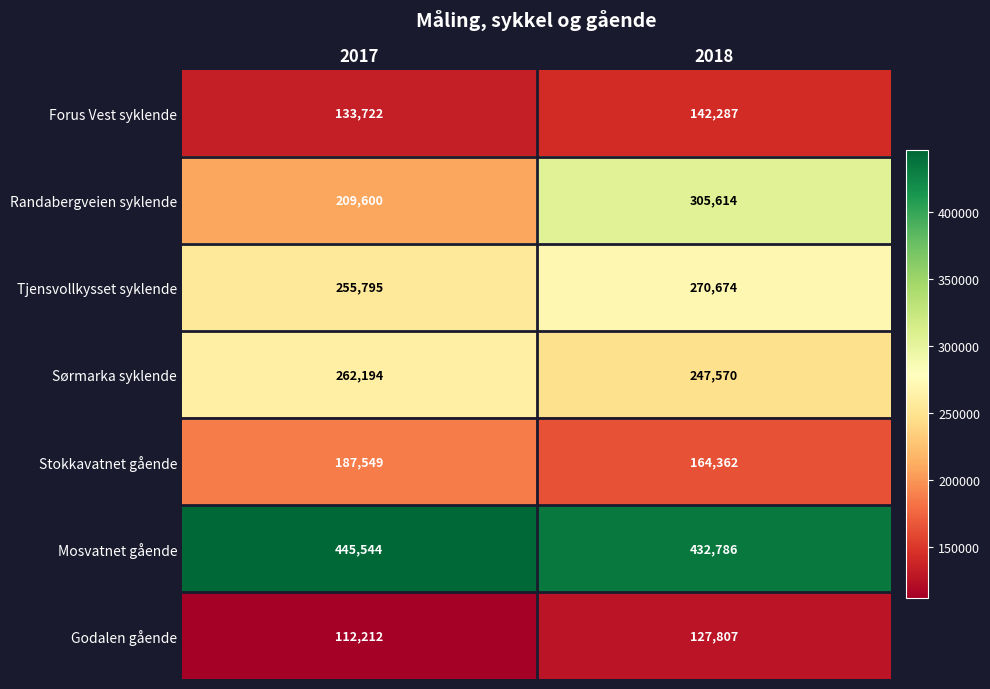

Reading left to right, extract all data points from this chart.

Forus Vest syklende: 2017=133722	2018=142287
Randabergveien syklende: 2017=209600	2018=305614
Tjensvollkysset syklende: 2017=255795	2018=270674
Sørmarka syklende: 2017=262194	2018=247570
Stokkavatnet gående: 2017=187549	2018=164362
Mosvatnet gående: 2017=445544	2018=432786
Godalen gående: 2017=112212	2018=127807